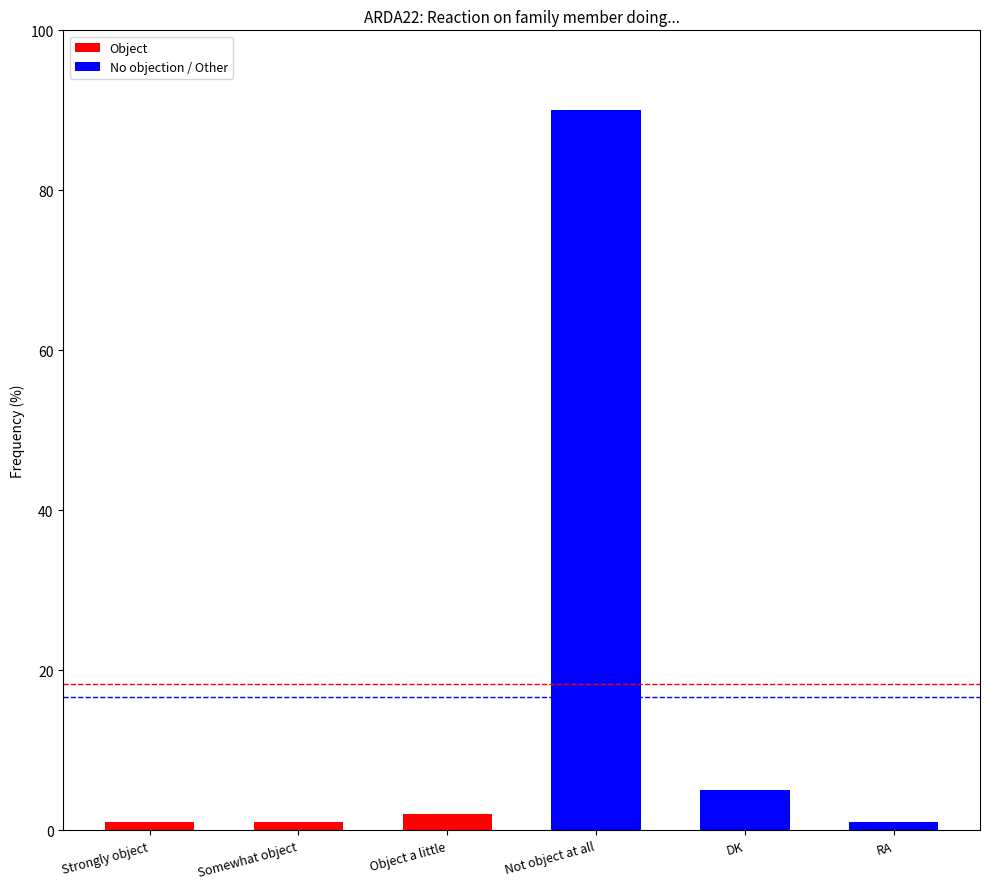

What is the value of the 3rd bar from the left?

2